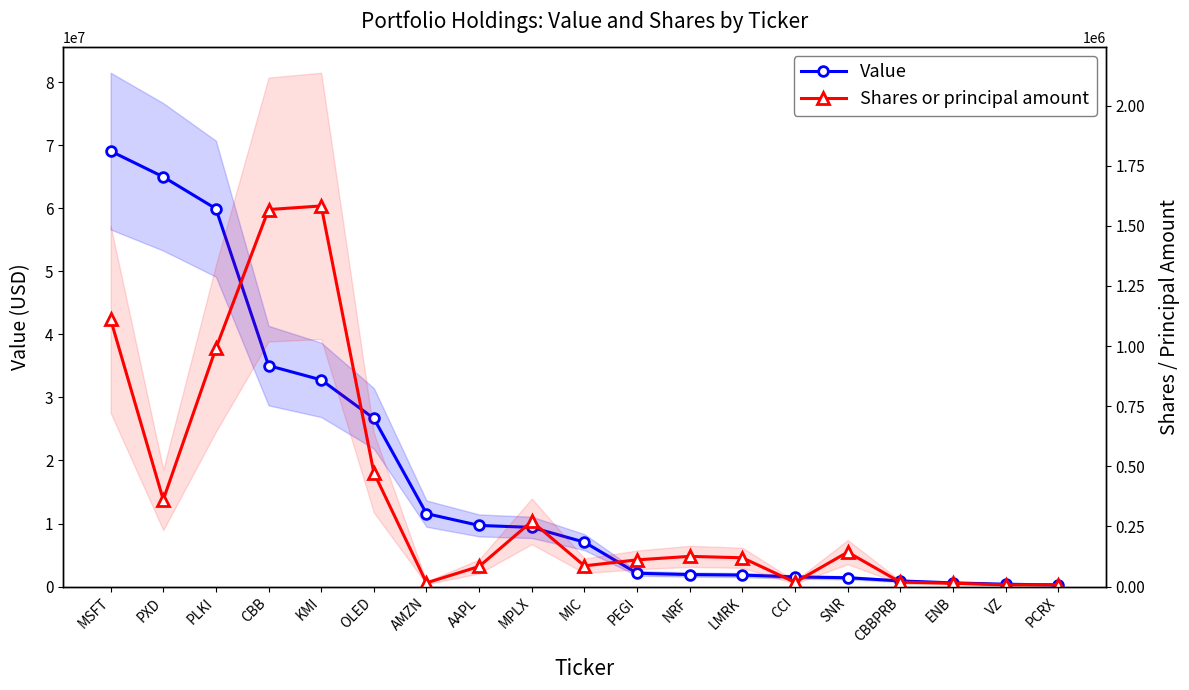

What is the sum of all Value values?

336954000